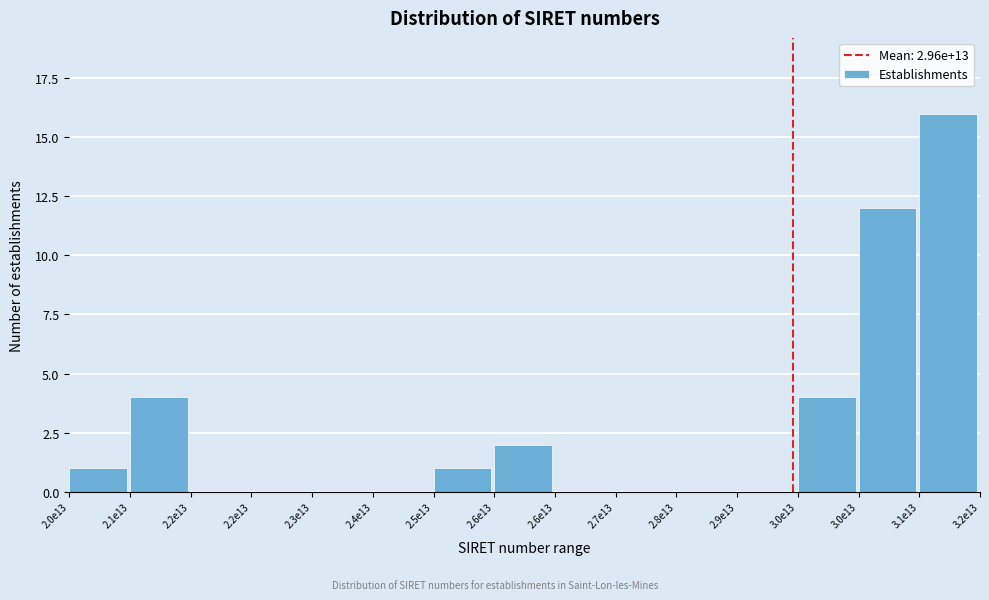

Are the bars horizontal?

No